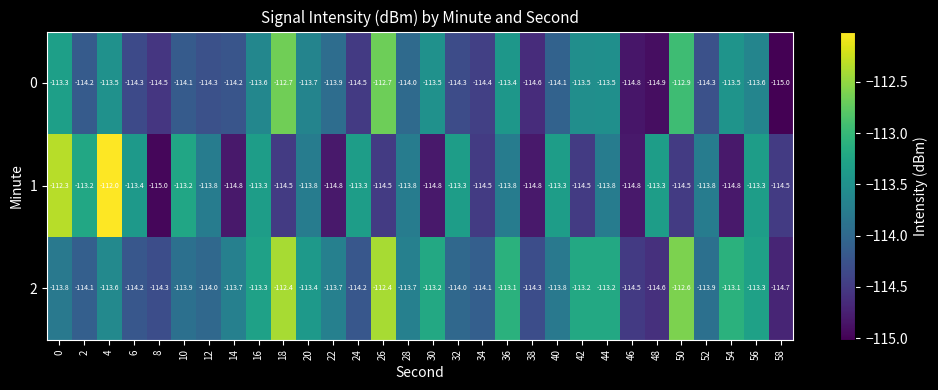

What is the difference between the 2 values at 54 and 18?

0.7